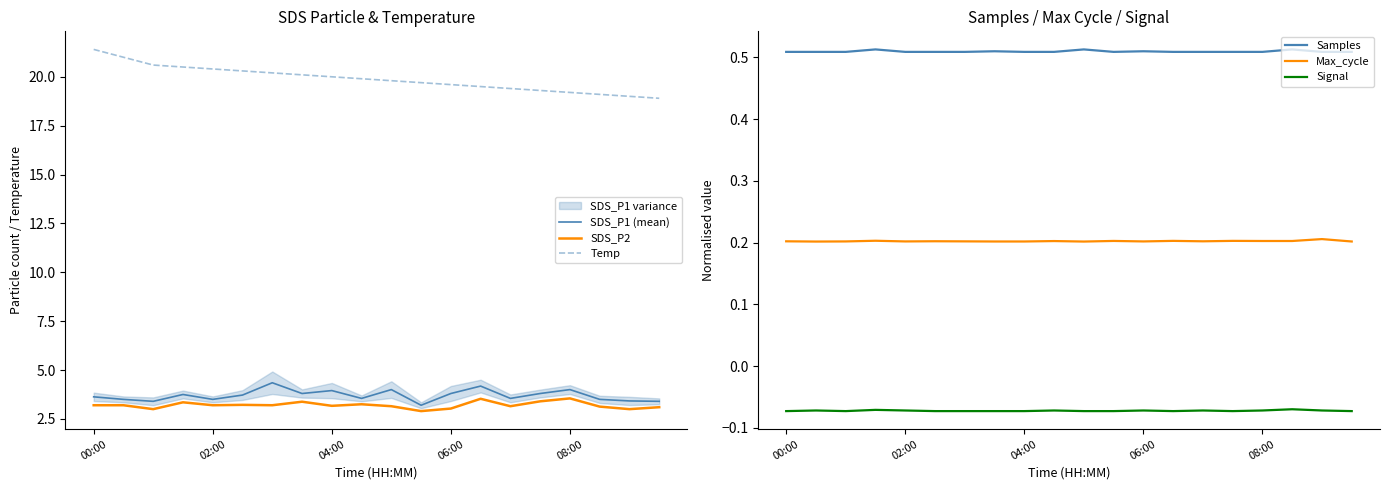

Rank the series at 15 from highest to lowest value.

Temp, SDS_P1 (mean), SDS_P2, Samples, Max_cycle, Signal